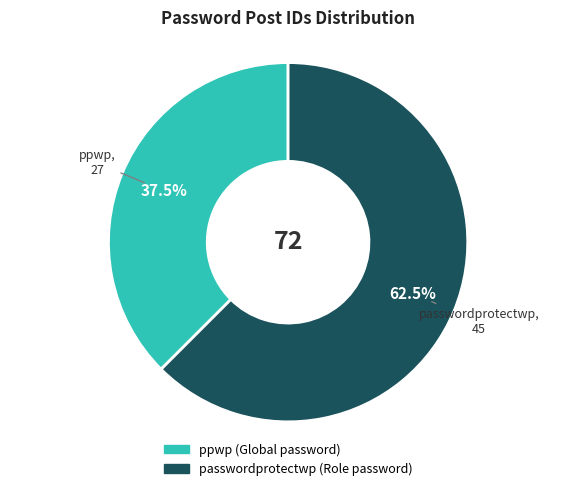

Between passwordprotectwp and ppwp, which is larger?

passwordprotectwp